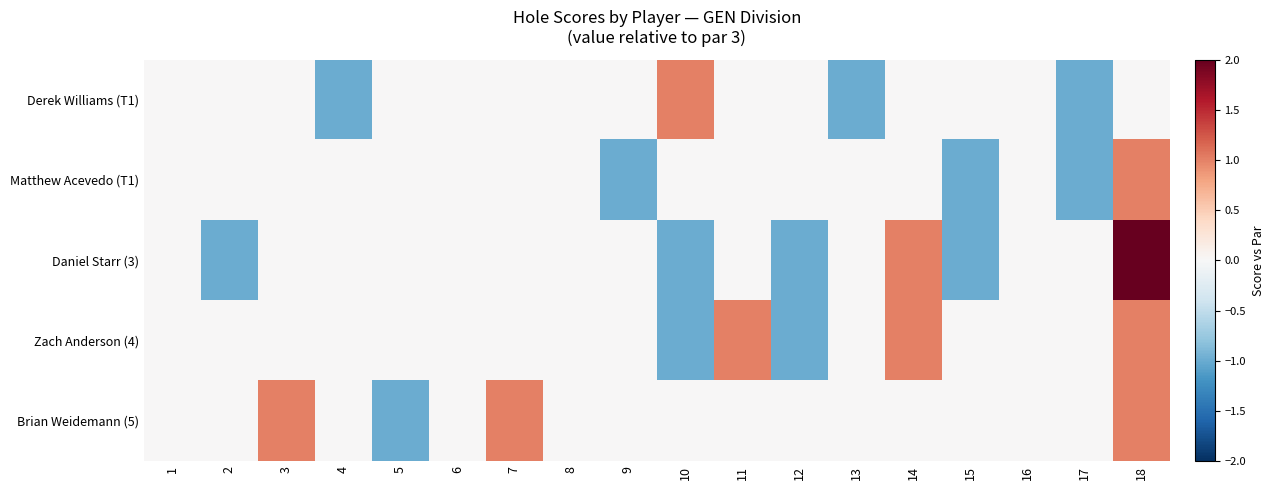

Which series has the largest total across all categories?

Brian Weidemann (5)